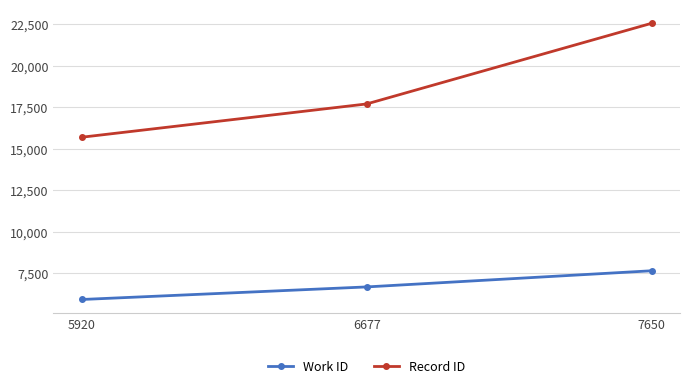

At which label does Record ID reach its minimum?

5920